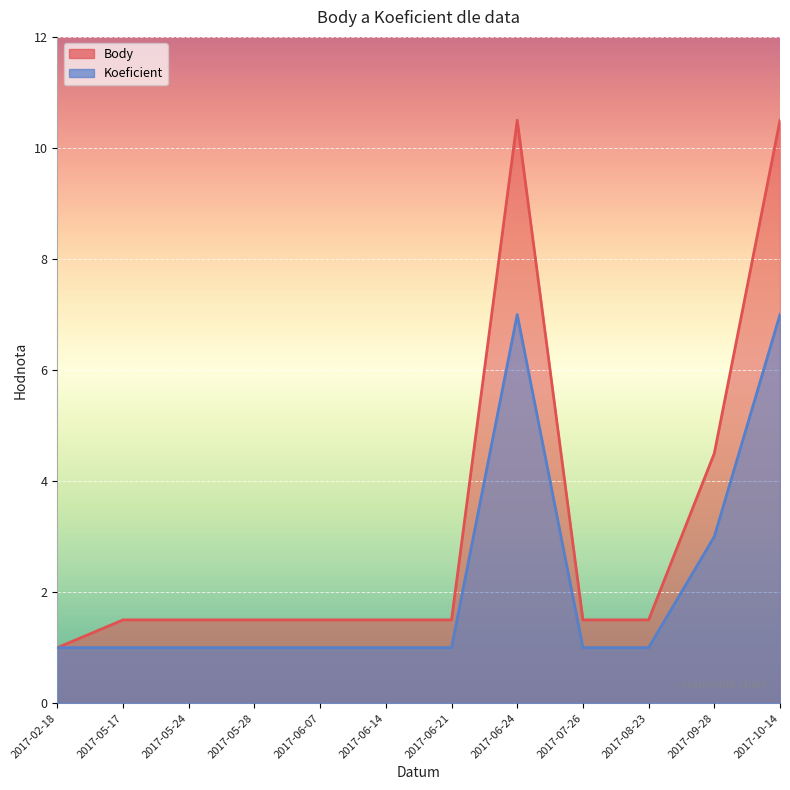

How many data points in Body are above 1?

11